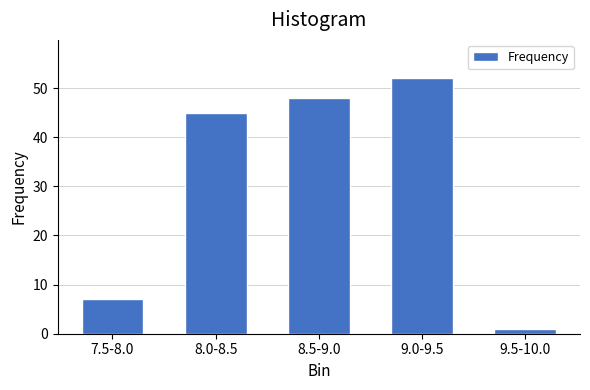

Reading right to left, transcribe all the data shown in this chart.

1	52	48	45	7